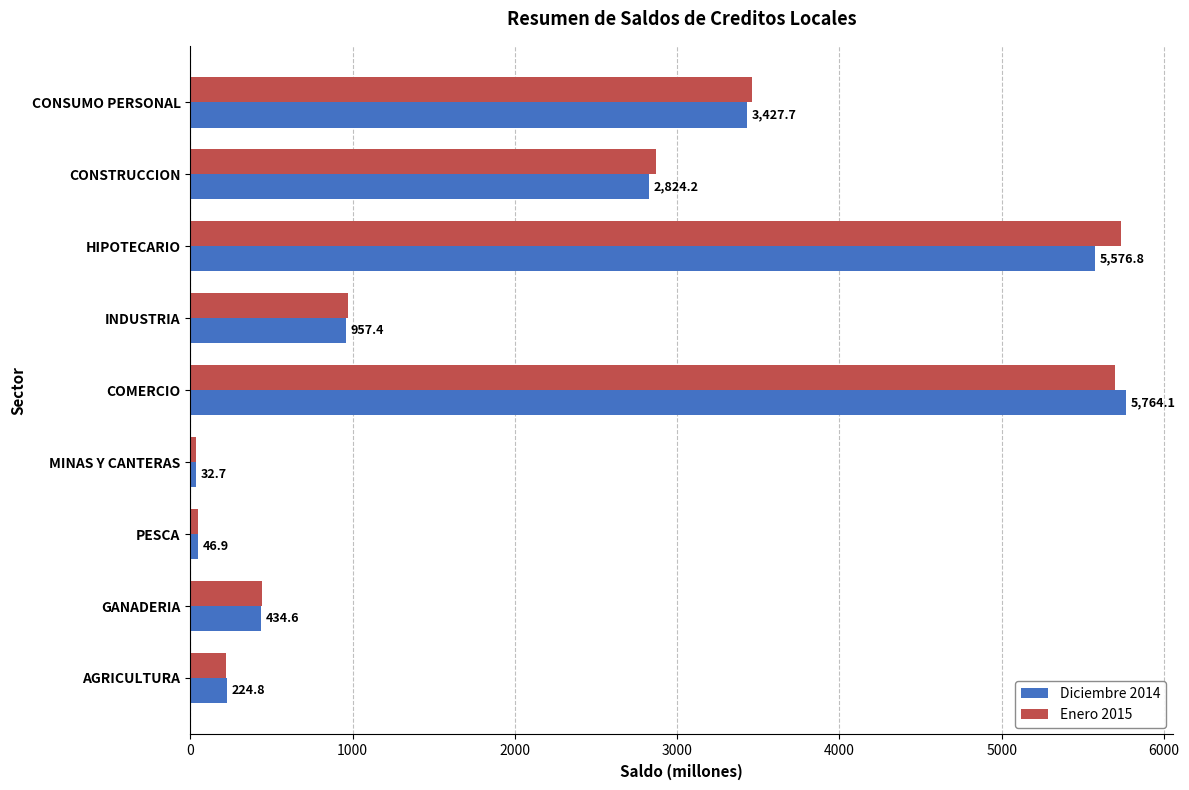

List the series in order of their overall mean, highest first.

Enero 2015, Diciembre 2014